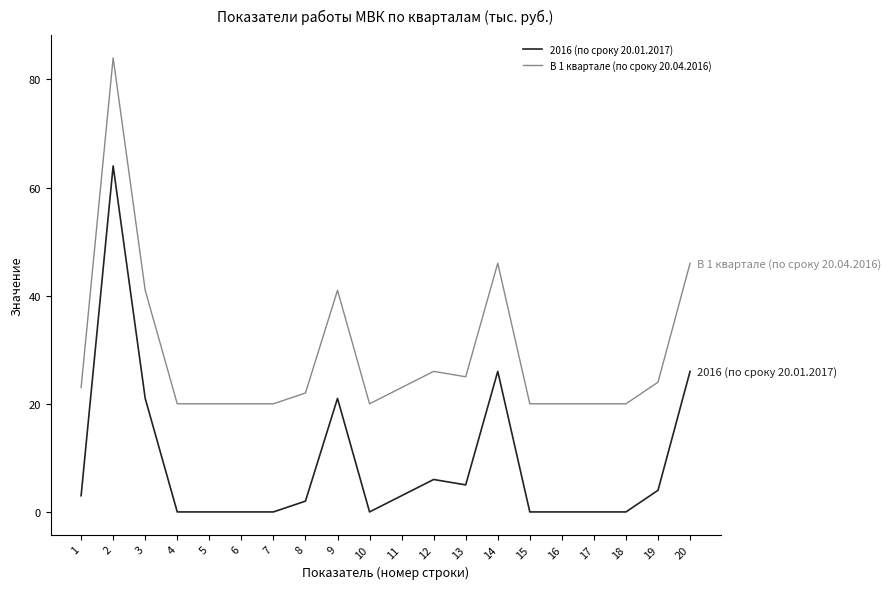

The 2016 (по сроку 20.01.2017) series shows 9 at 3. True or false?

False